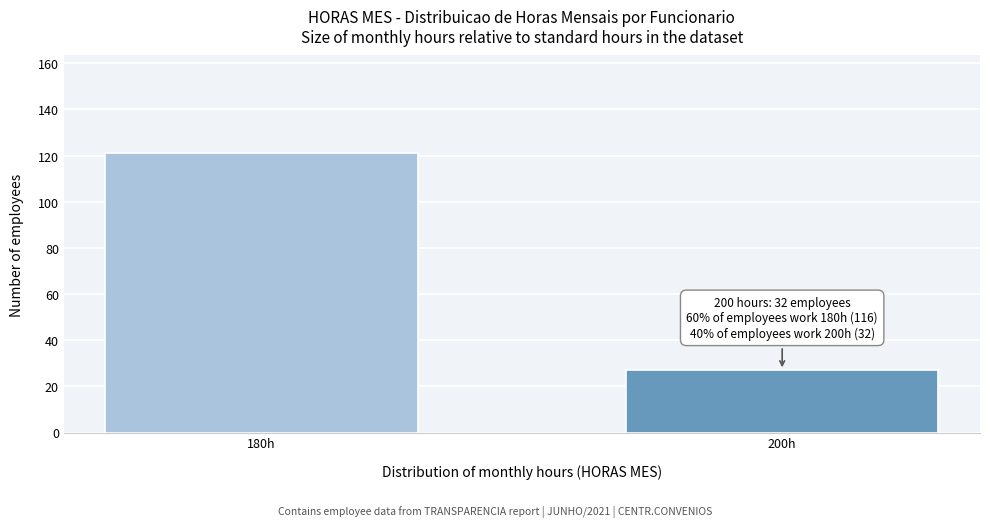

Reading right to left, transcribe all the data shown in this chart.

27	121